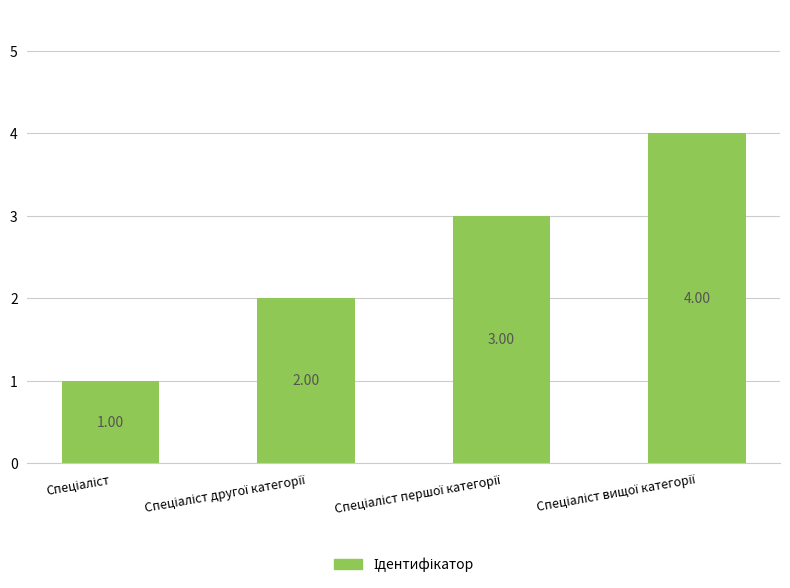

What is the sum of all values?

10